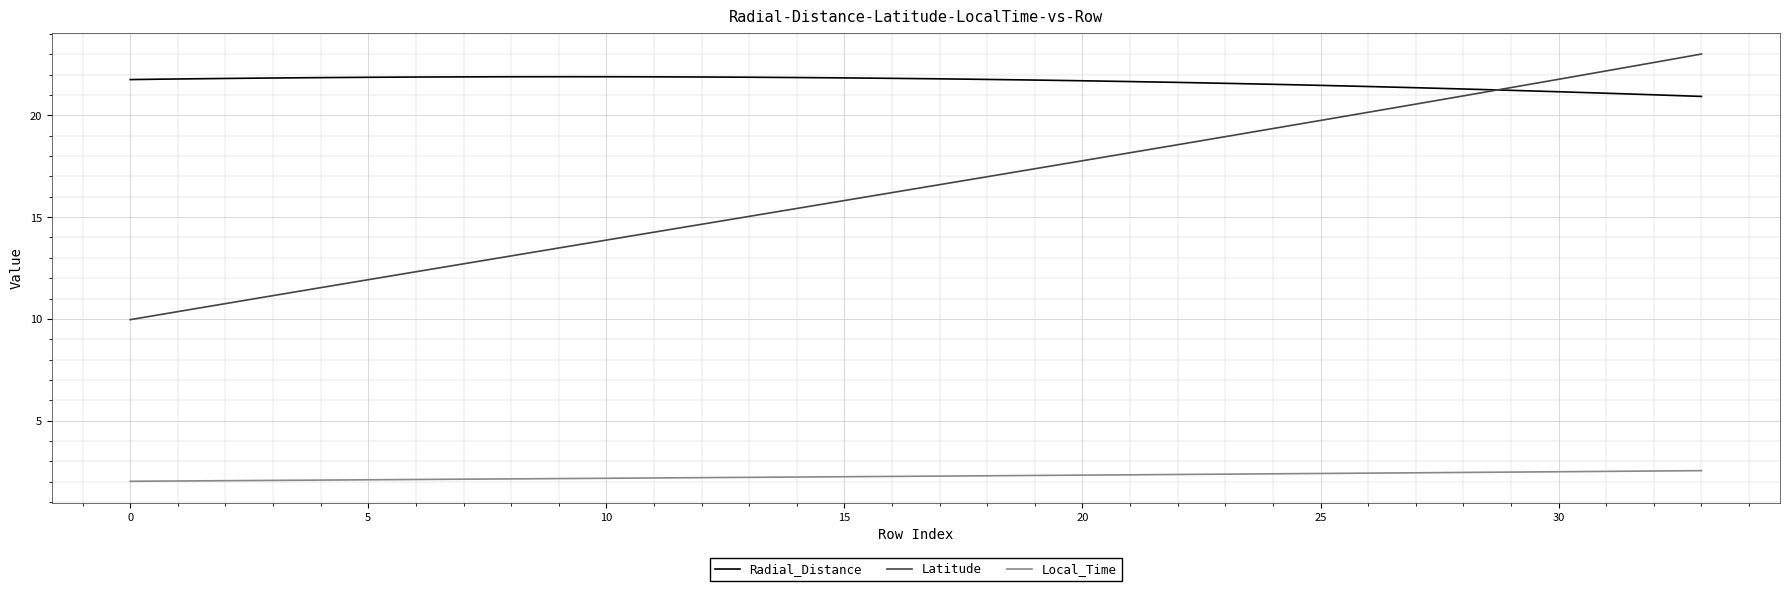

Which series has the largest total across all categories?

Radial_Distance